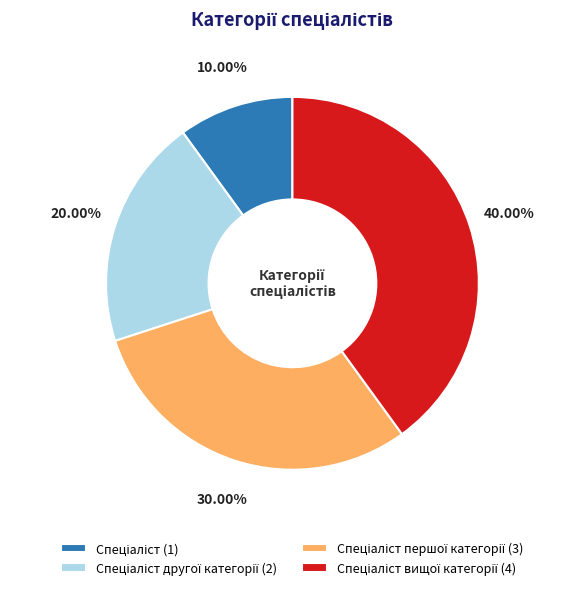

Does any single category account for the majority?

No